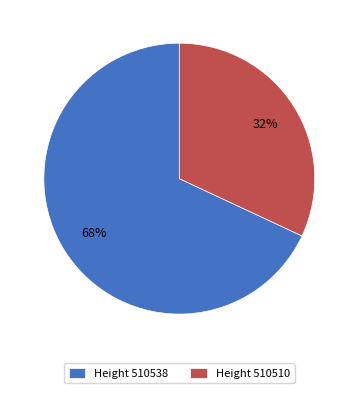

True or false: Height 510538 accounts for 68% of the total.

True